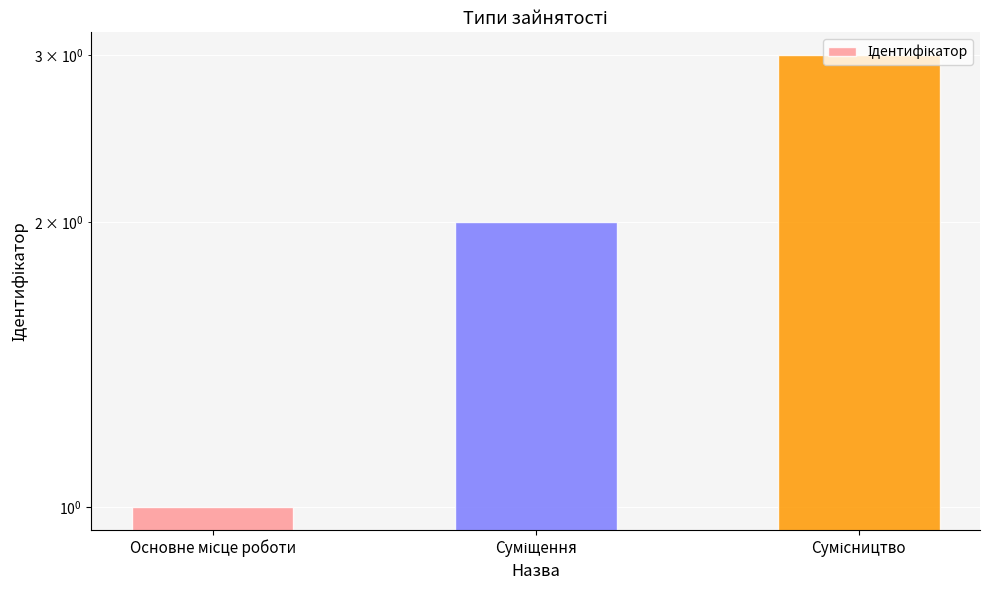

Which label corresponds to the smallest value in the chart?

Основне місце роботи